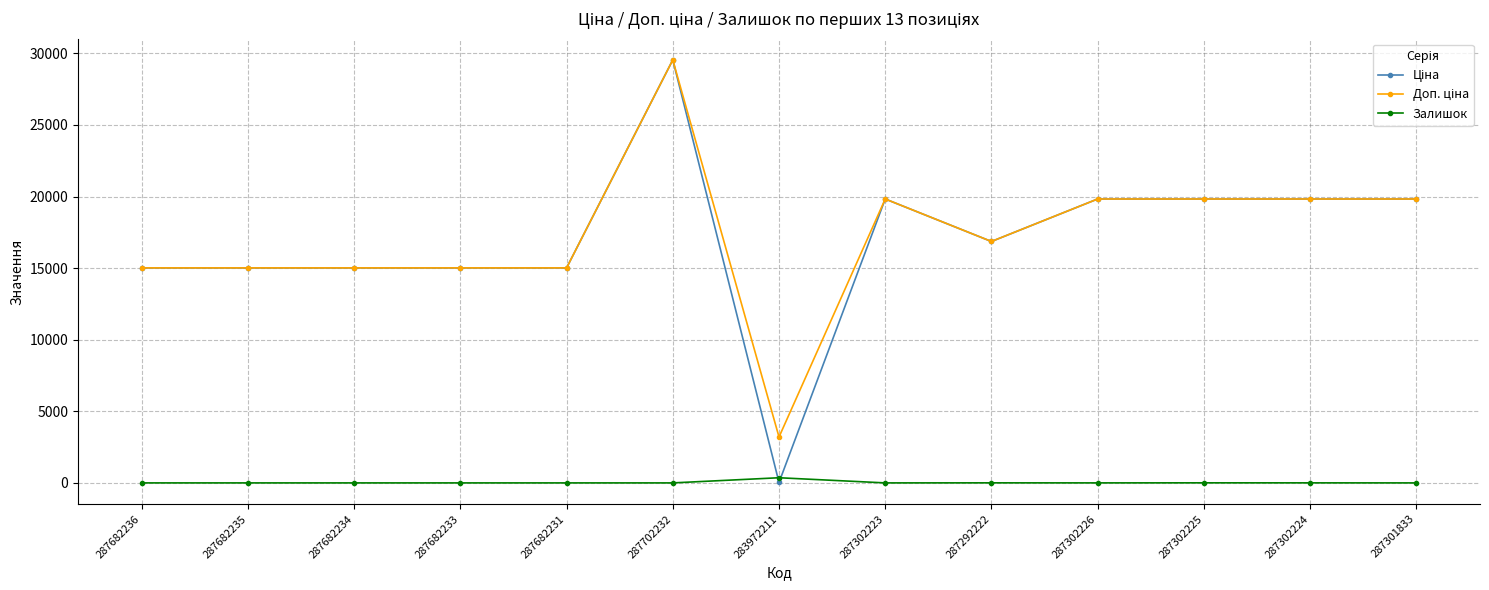

What is the total value across all series at 287682236?

30038.4